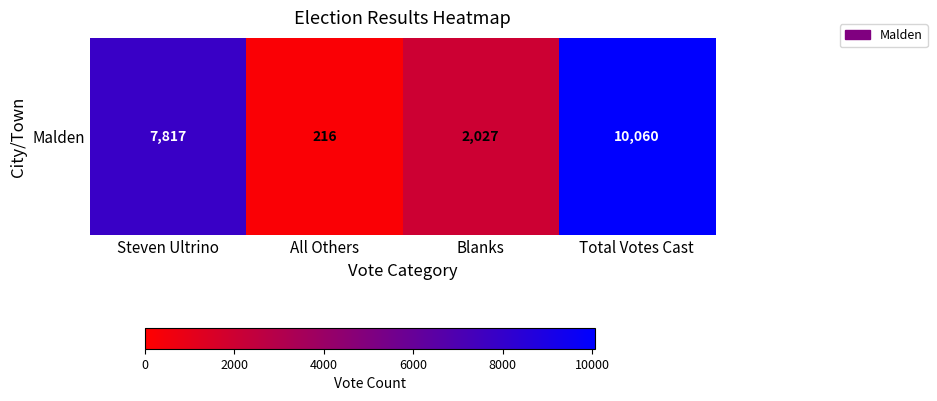

What is the greatest value displayed?

10060